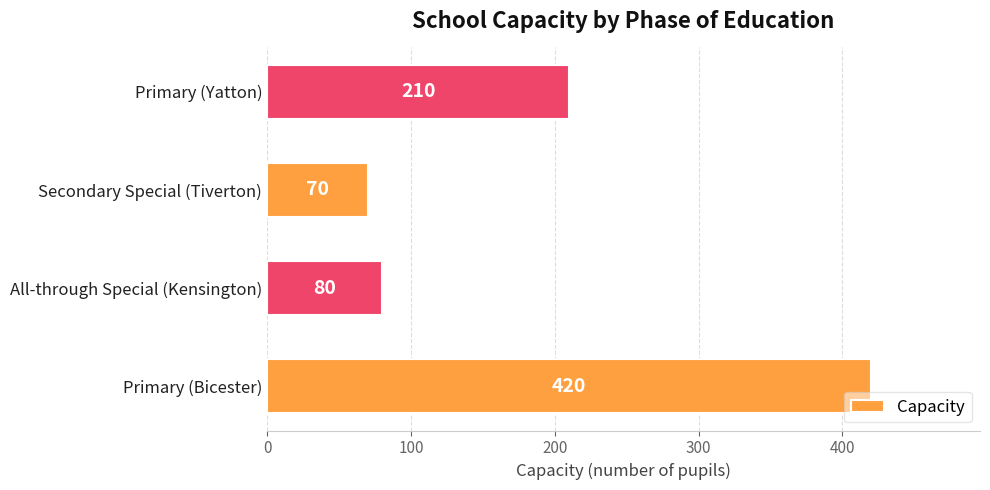

At which label is the value closest to 245?

Primary (Yatton)